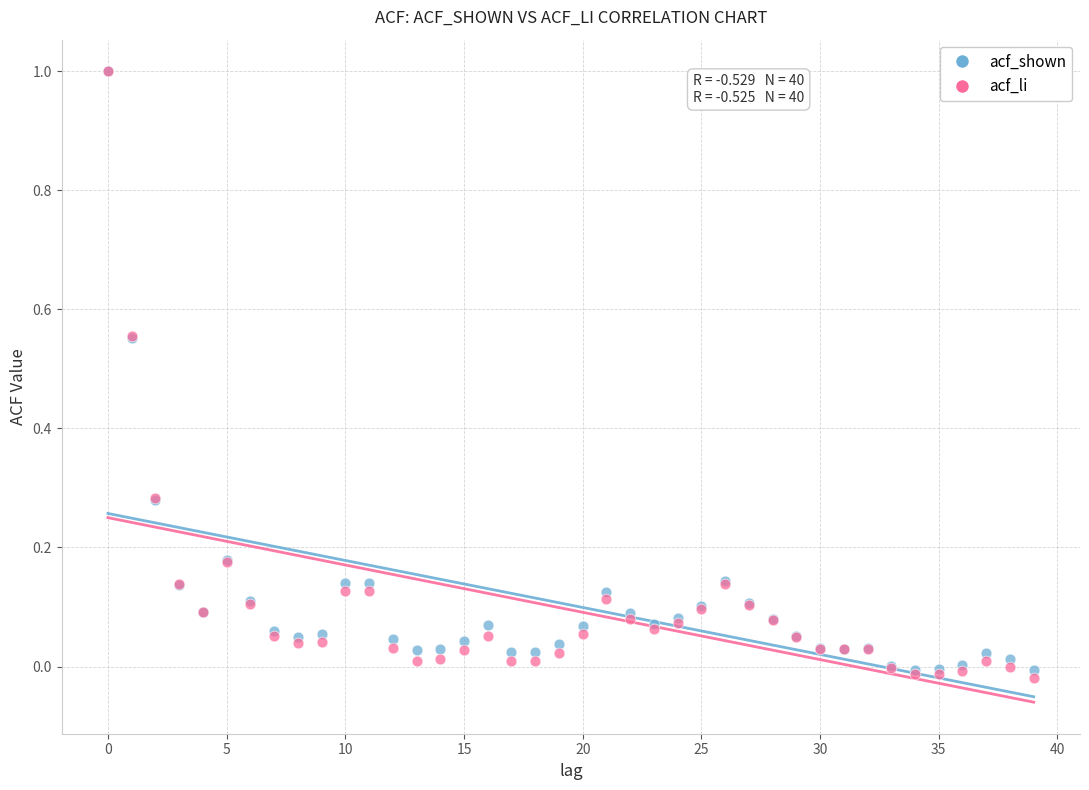

What are all the series names shown in the legend?

acf_shown, acf_li